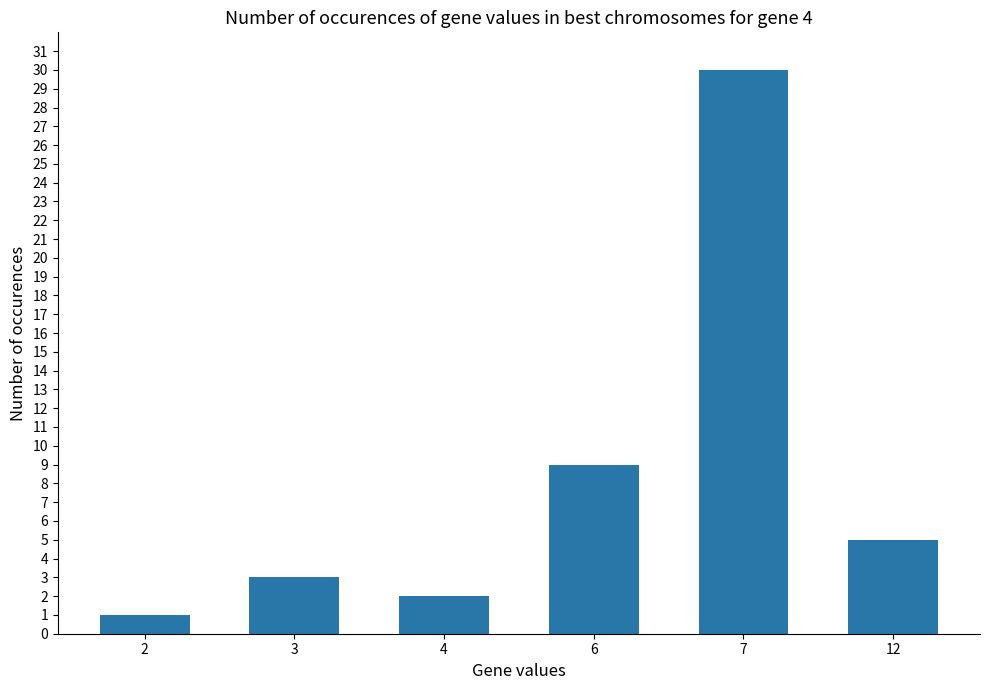

Which has a higher value, 4 or 2?

4